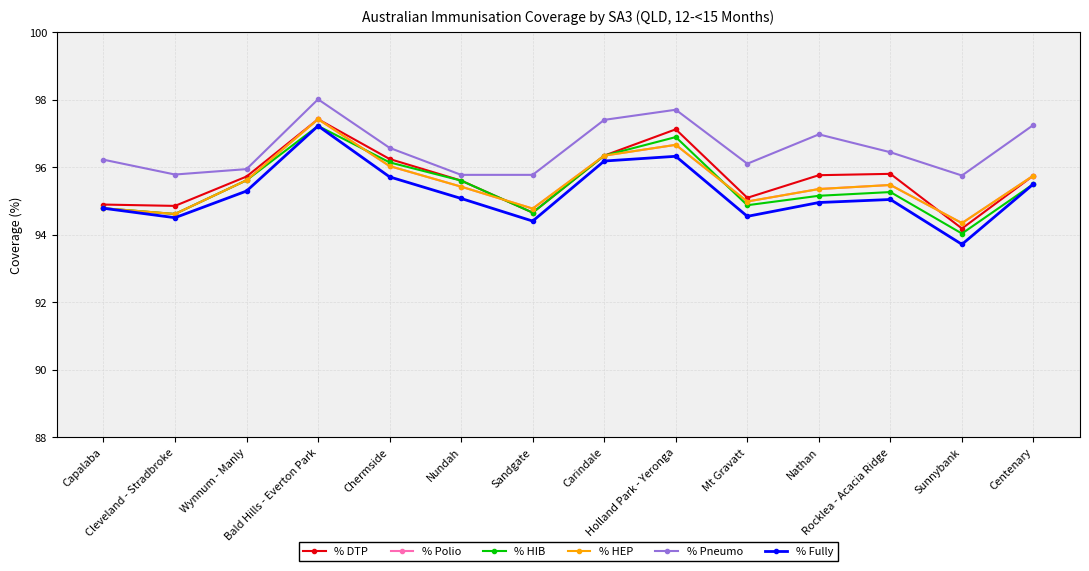

Where is the first local maximum for % Pneumo?

Bald Hills - Everton Park